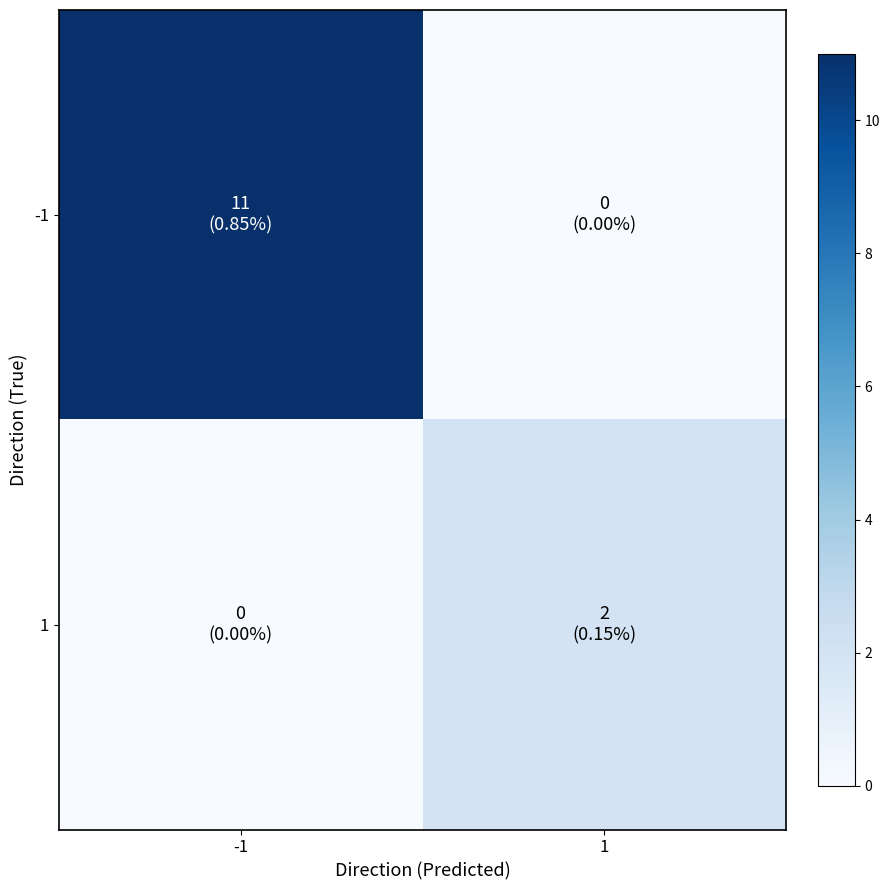

How many data points does each series have?

2